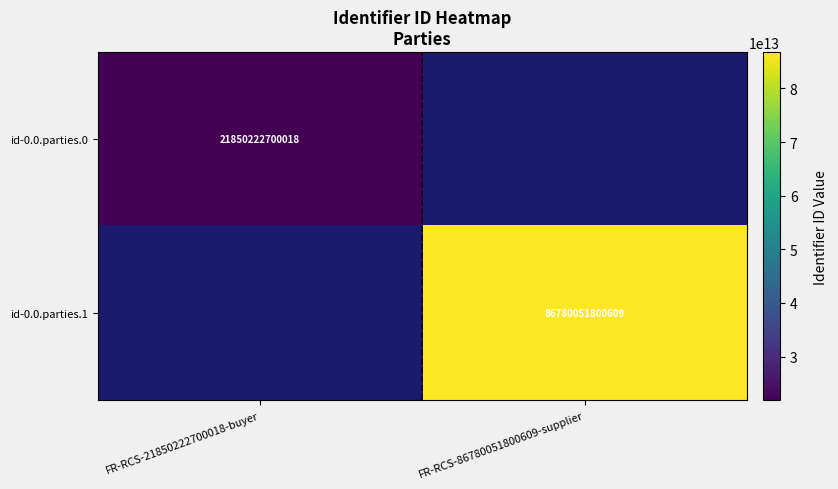

The value of id-0.0.parties.1 at FR-RCS-86780051800609-supplier is 32184413088470. True or false?

False